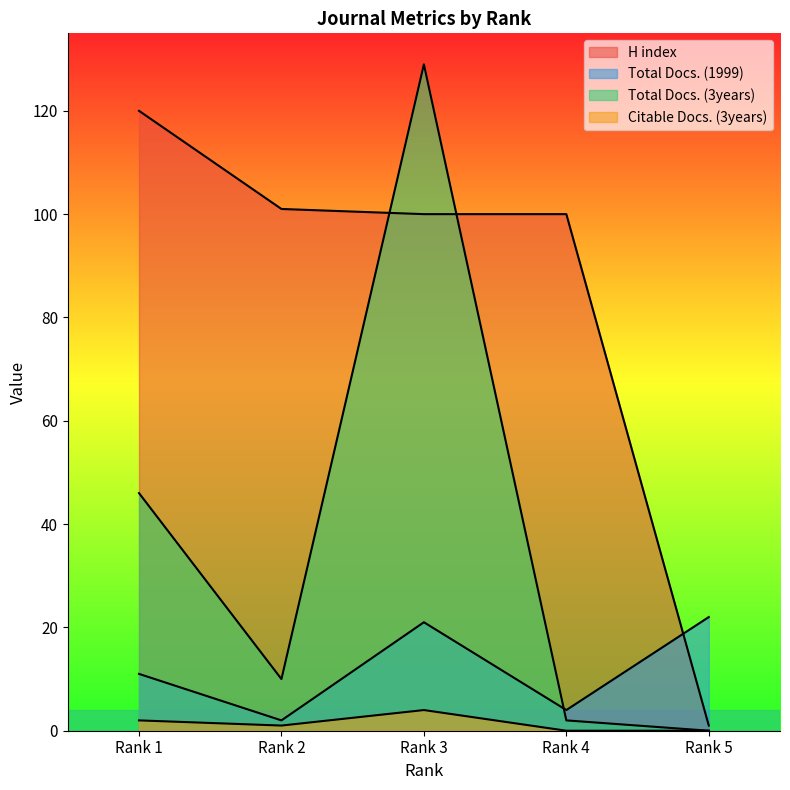

Reading left to right, extract all data points from this chart.

H index: Rank 1=120	Rank 2=101	Rank 3=100	Rank 4=100	Rank 5=1
Total Docs. (1999): Rank 1=11	Rank 2=2	Rank 3=21	Rank 4=4	Rank 5=22
Total Docs. (3years): Rank 1=46	Rank 2=10	Rank 3=129	Rank 4=2	Rank 5=0
Citable Docs. (3years): Rank 1=2	Rank 2=1	Rank 3=4	Rank 4=0	Rank 5=0